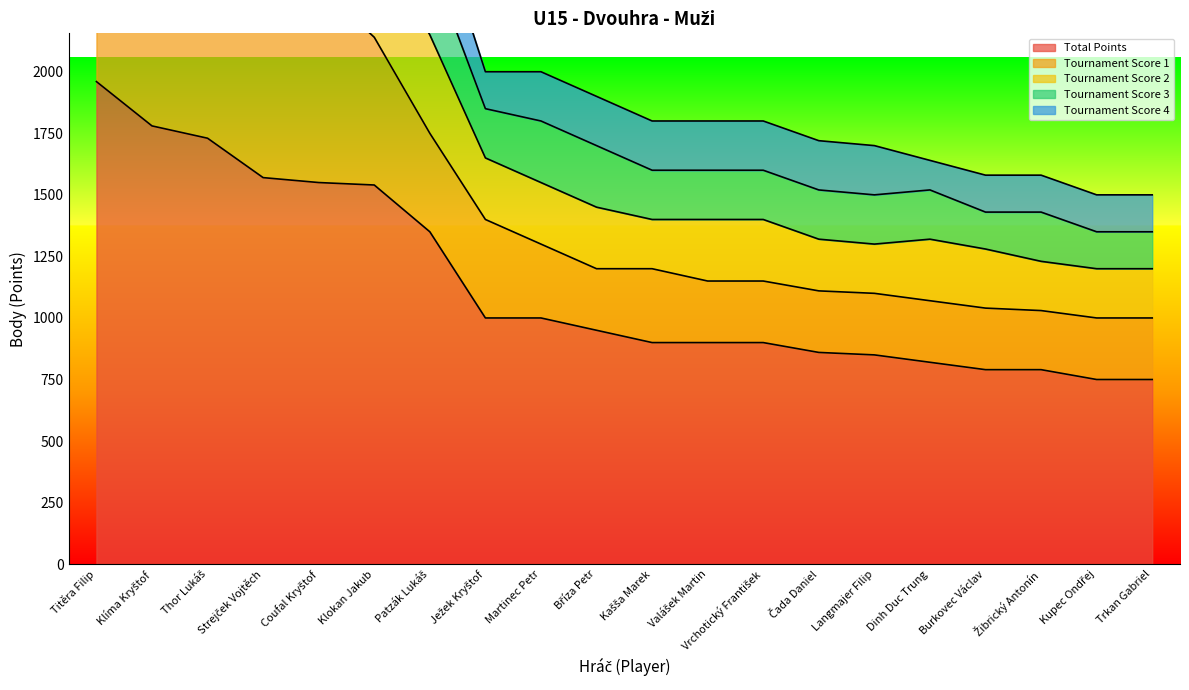

True or false: Total Points has more than 2 points higher than both neighbors.

False